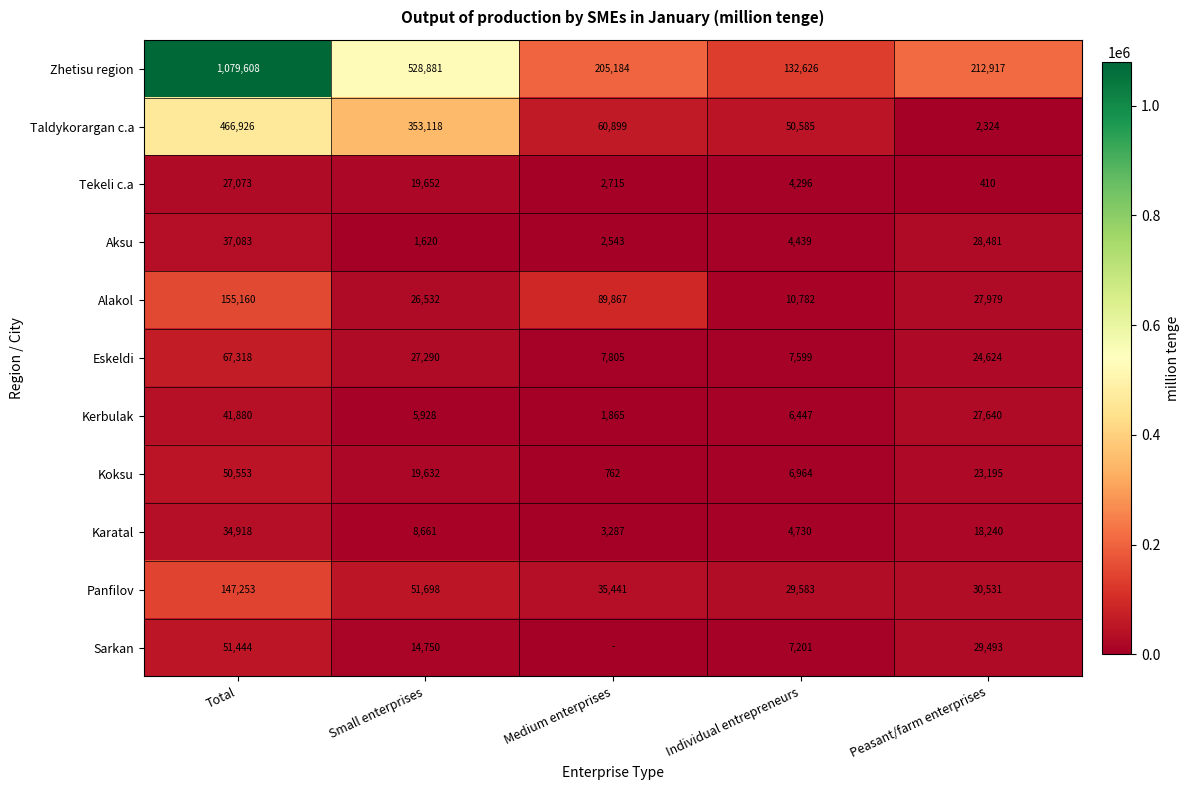

True or false: Karatal has a value of 34918 at Total.

True